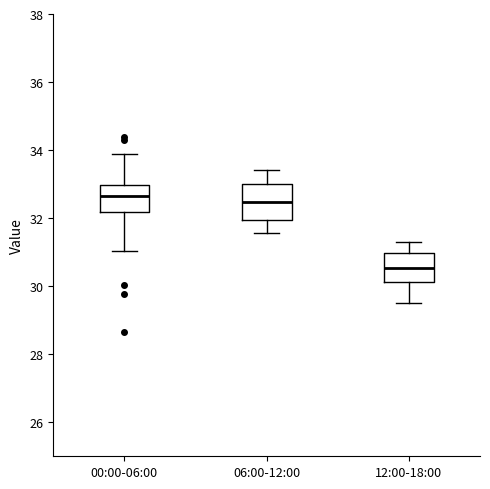

Comparing the boxes themselves (not the whiskers), which one is the tallest?

06:00-12:00